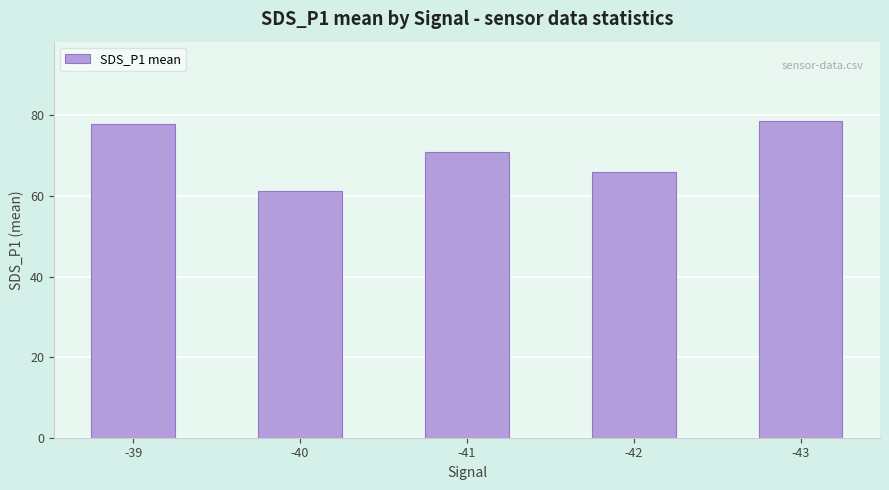

True or false: the data shows 70.9 at -41.

True